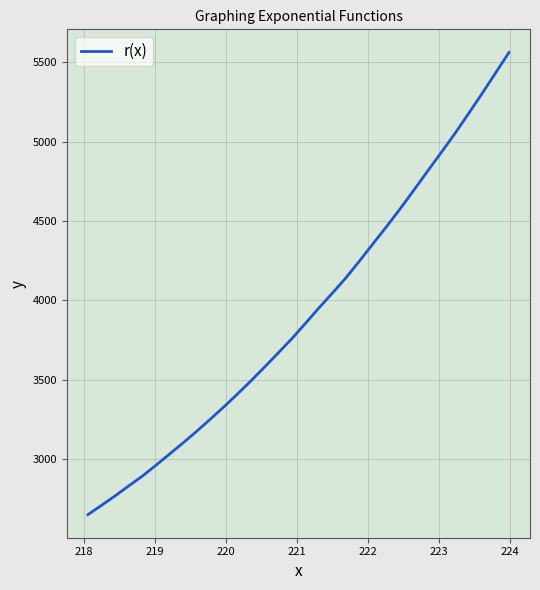

What is the smallest value displayed?

2649.1